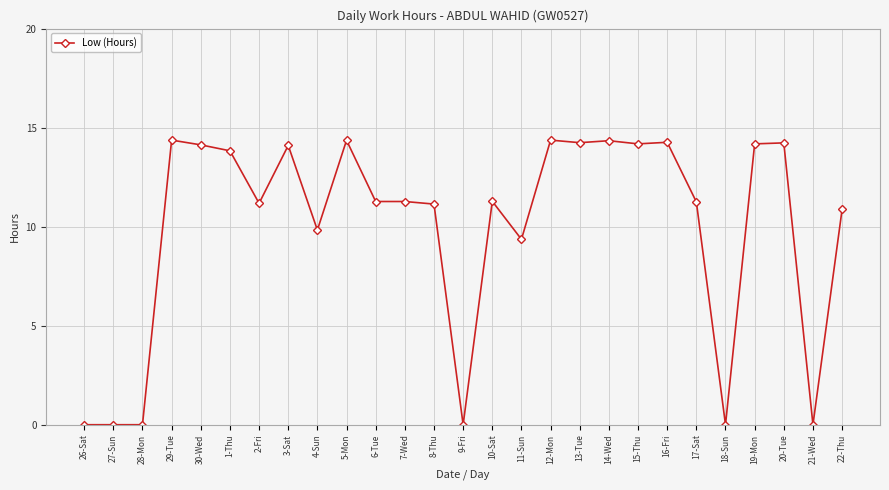

Does the chart display data point markers on the line(s)?

Yes